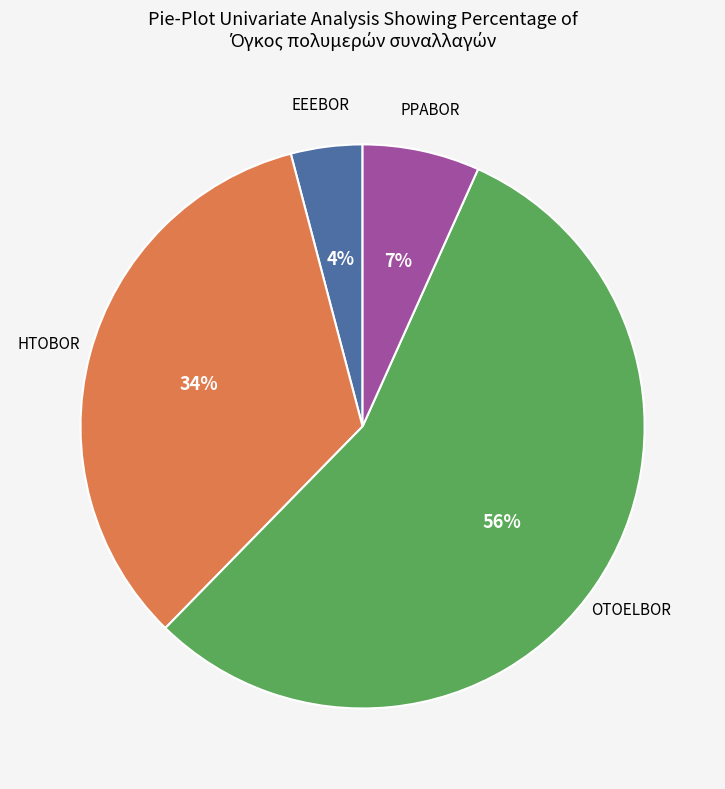

Rank the categories by value from lowest to highest.

EEEBOR, PPABOR, HTOBOR, OTOELBOR